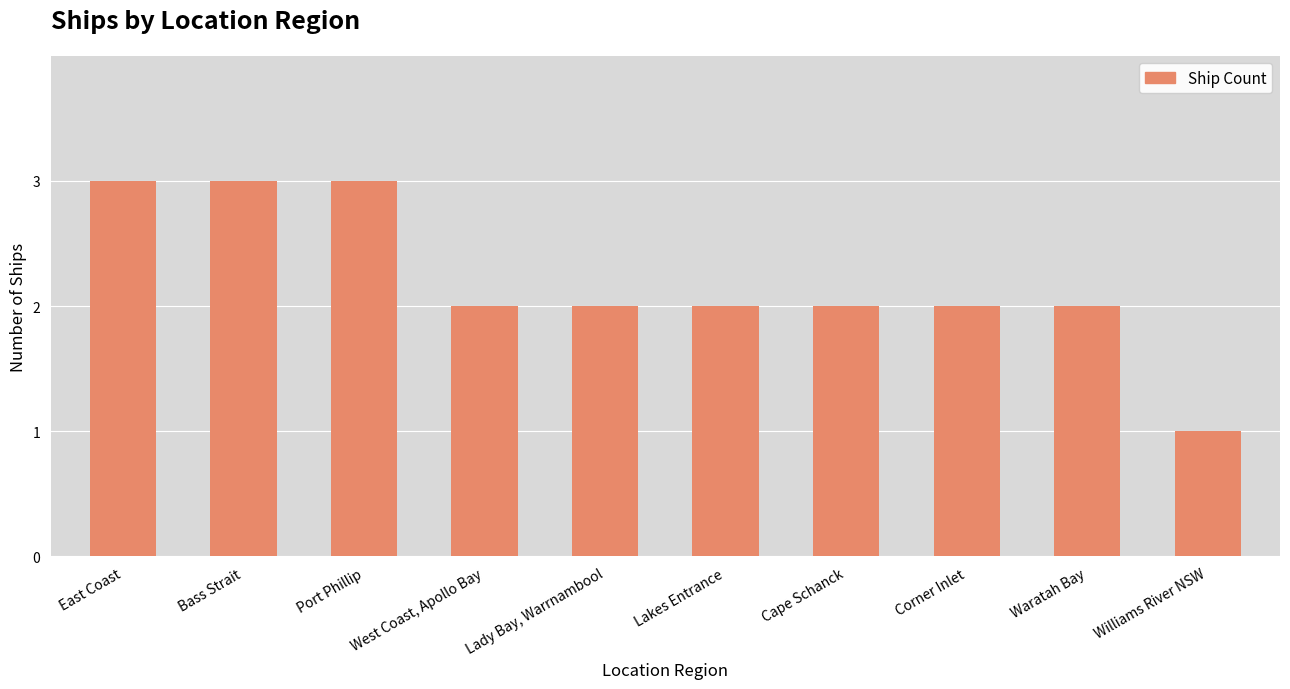

What is the sum of all values?

22